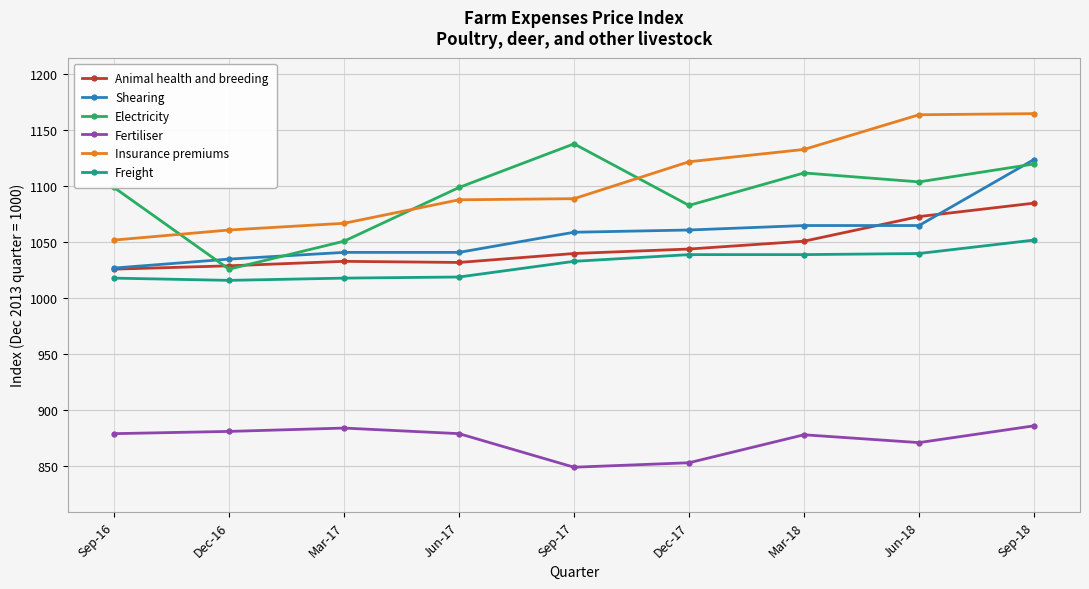

What is the difference between the highest and lowest values at Jun-17?

220